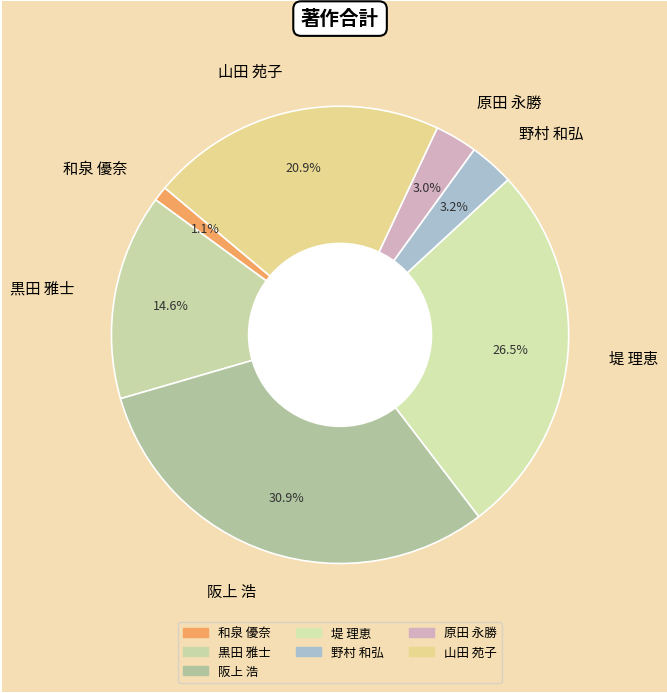

What percentage is the 野村 和弘 slice, to the nearest percent?

3%